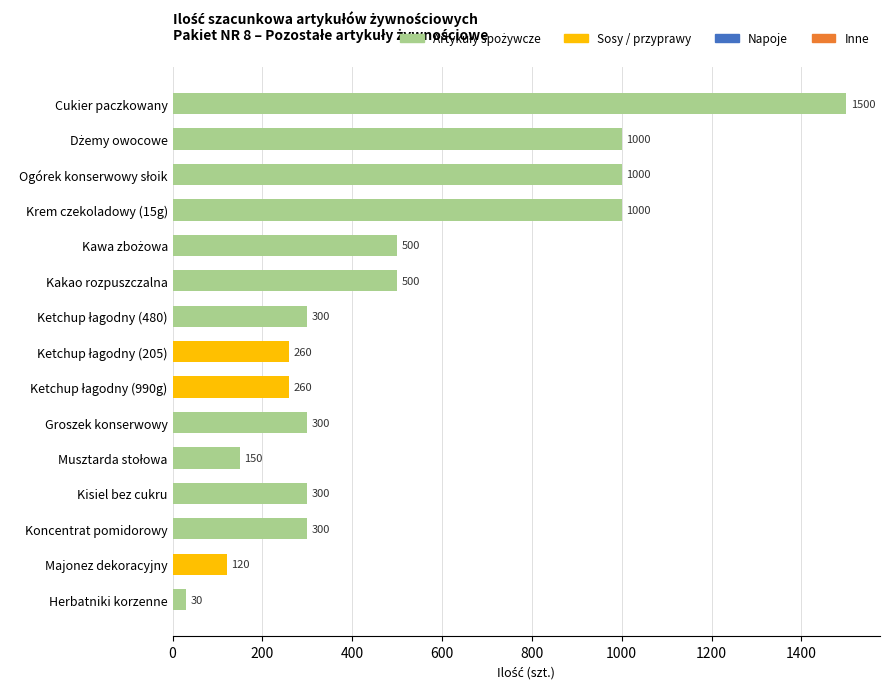

What is the average value?

501